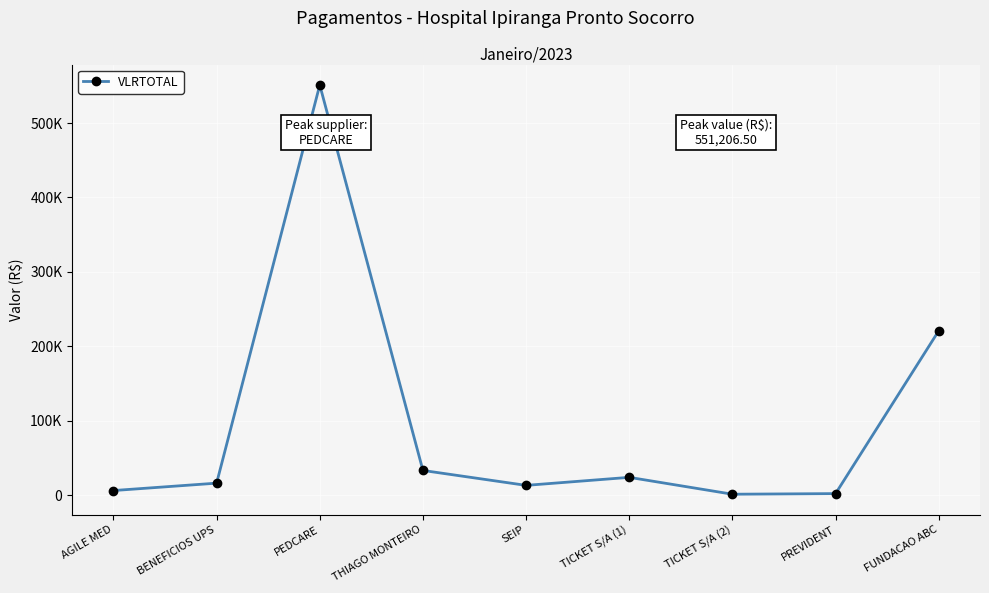

Is this an area chart (filled region under the line)?

No